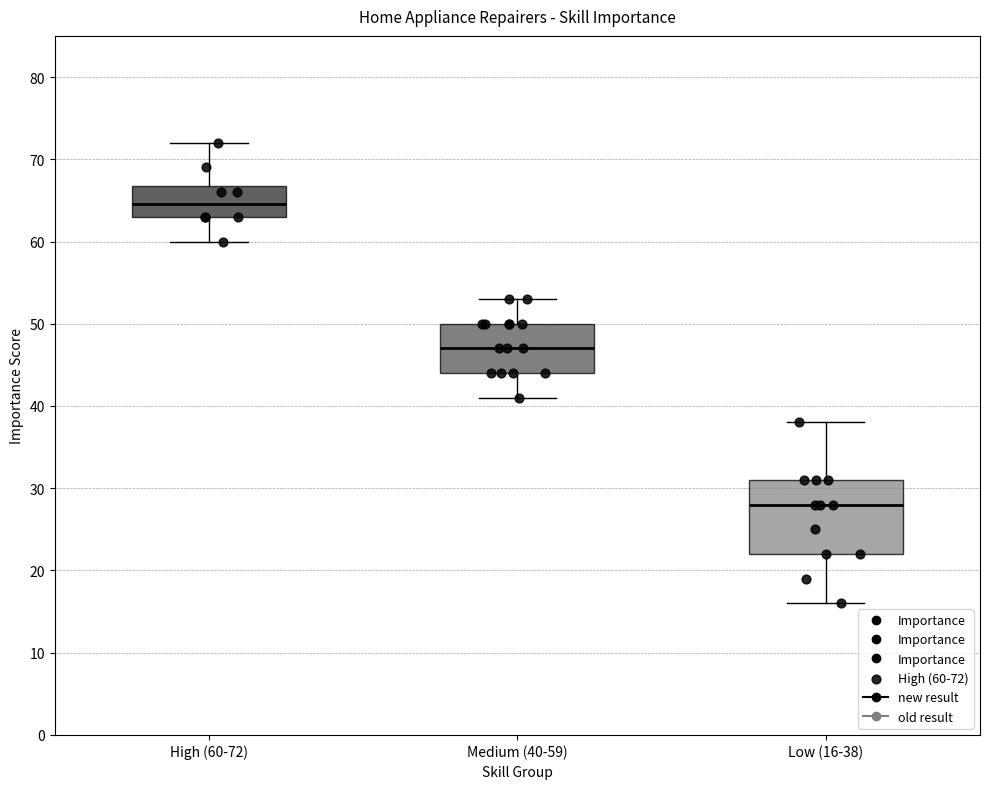

Comparing the boxes themselves (not the whiskers), which one is the tallest?

Low (16-38)